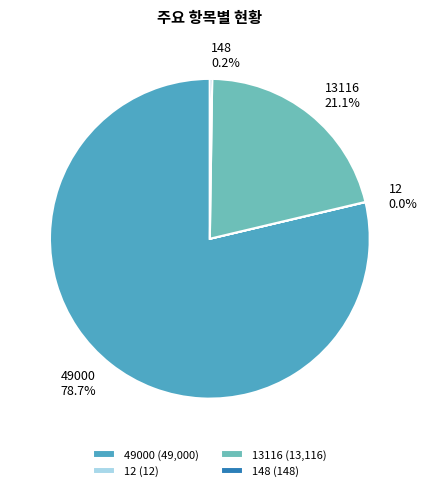

Between 13116 and 49000, which is larger?

49000